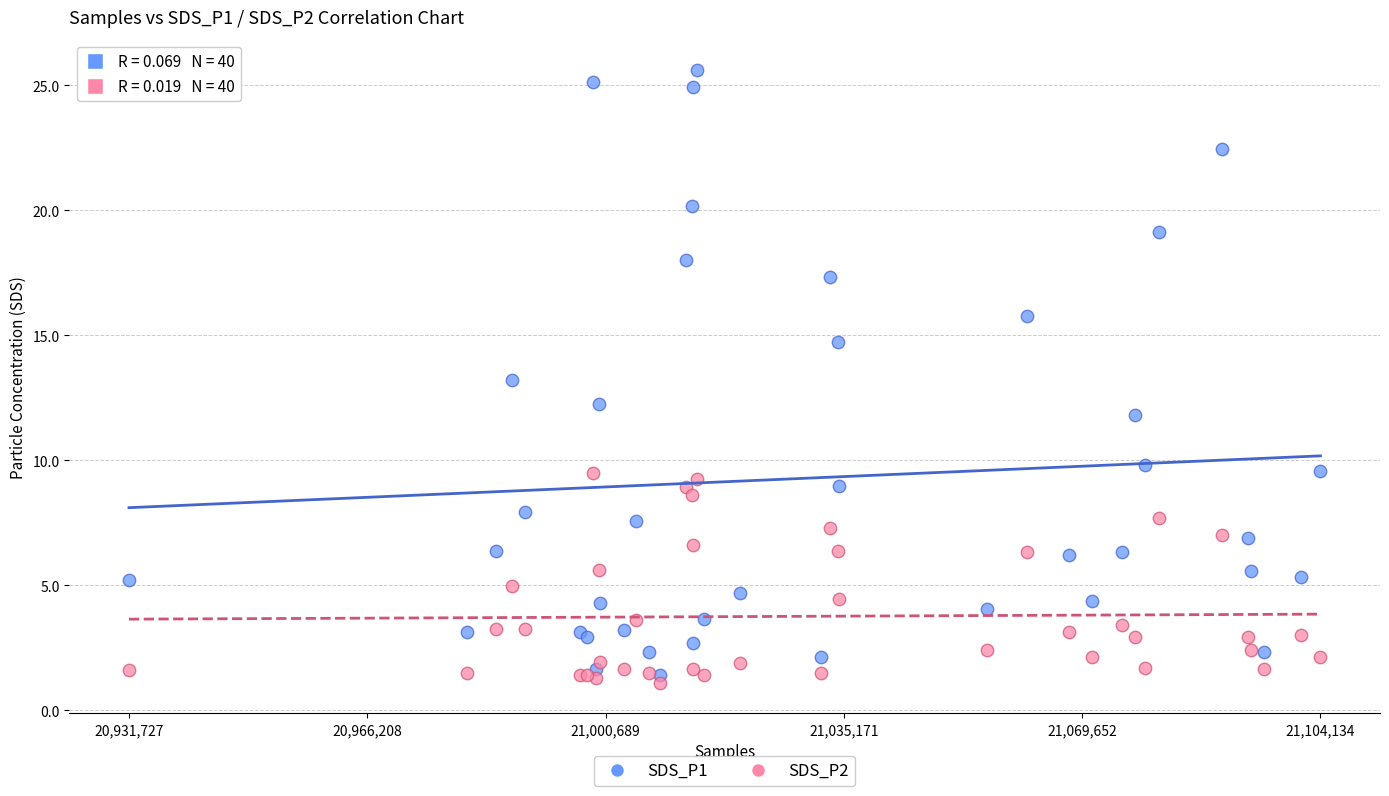

Which series contains the lowest Y value?

SDS_P2